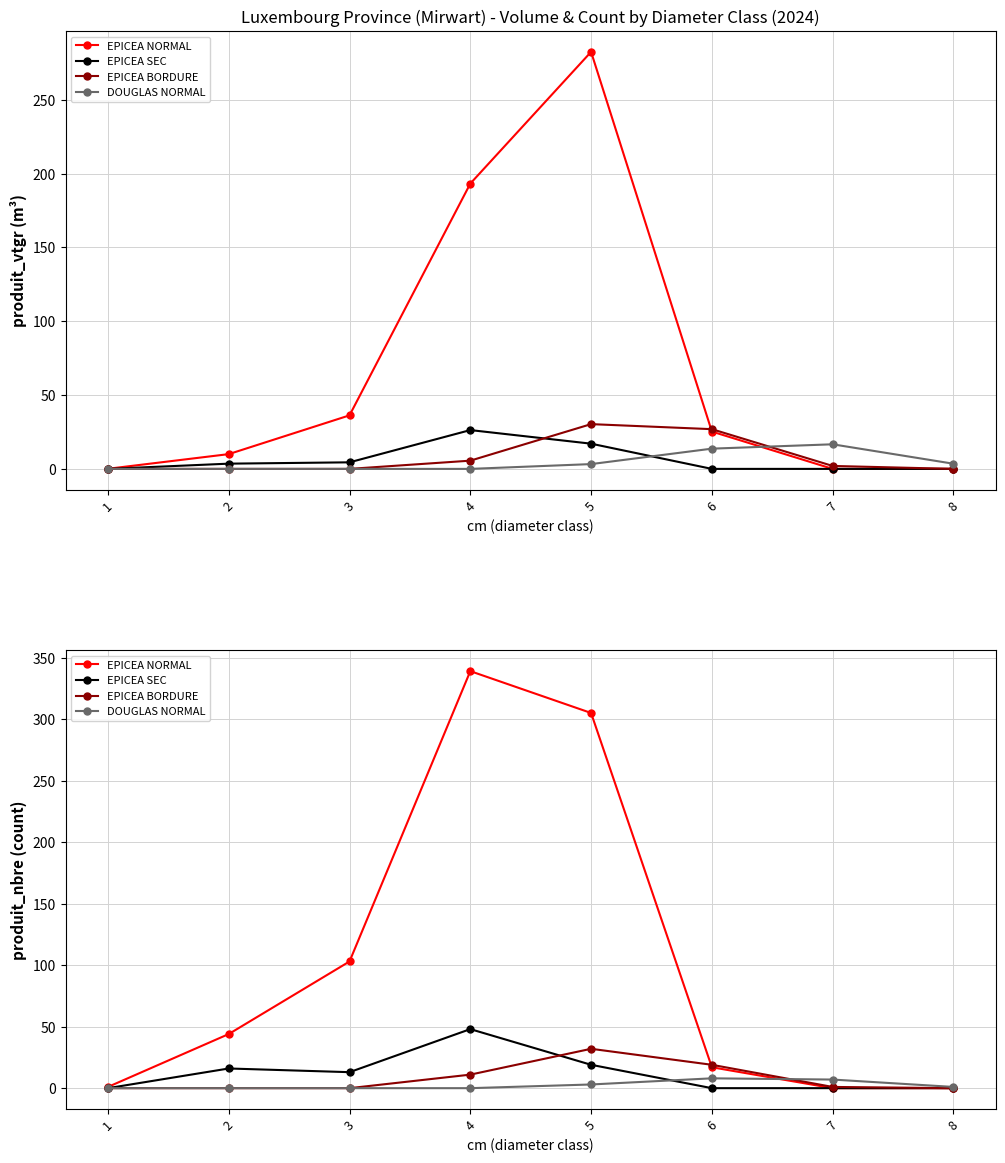

Which series ends up on top after the final intersection of EPICEA SEC and EPICEA BORDURE?

EPICEA BORDURE